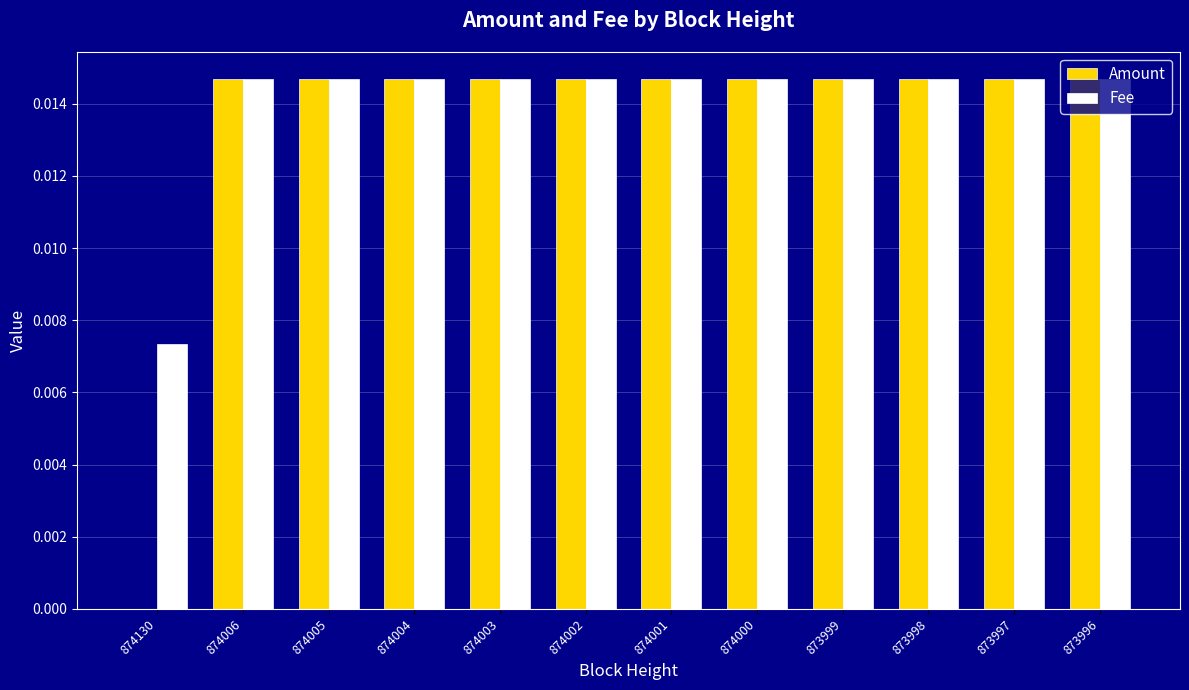

The value of Fee at 874003 is 0.0. True or false?

True